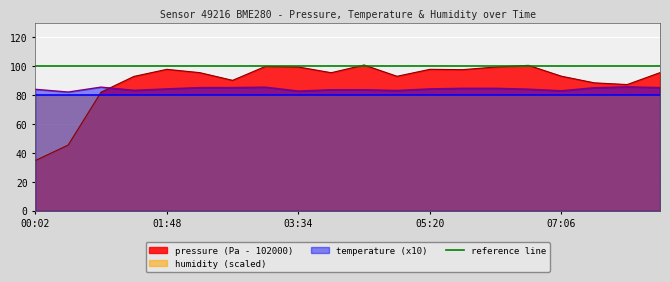

What is the difference between the temperature values at 00:29 and 00:56?

3.4